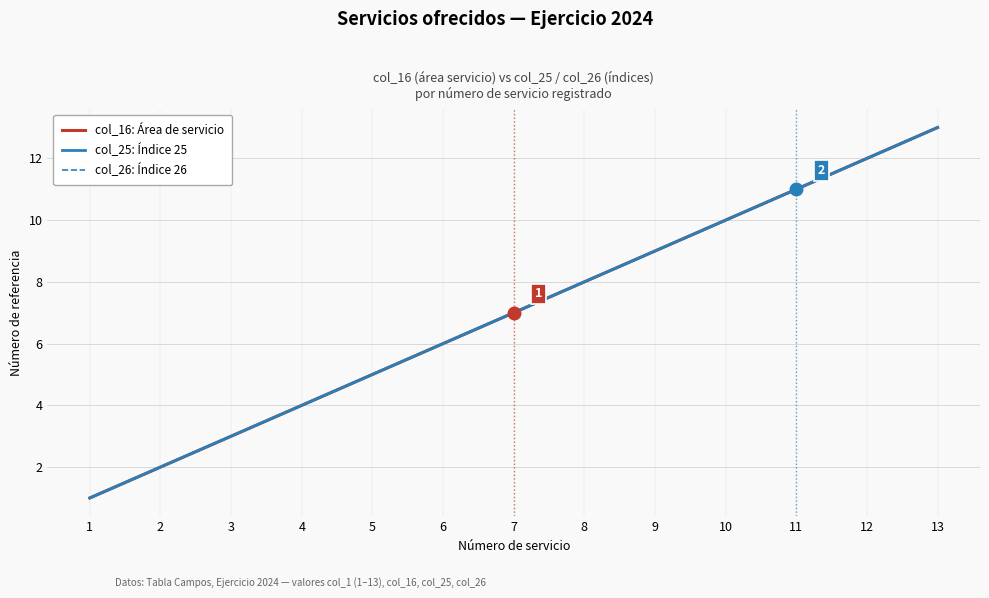

At how many categories does at least one series exceed 5?

8